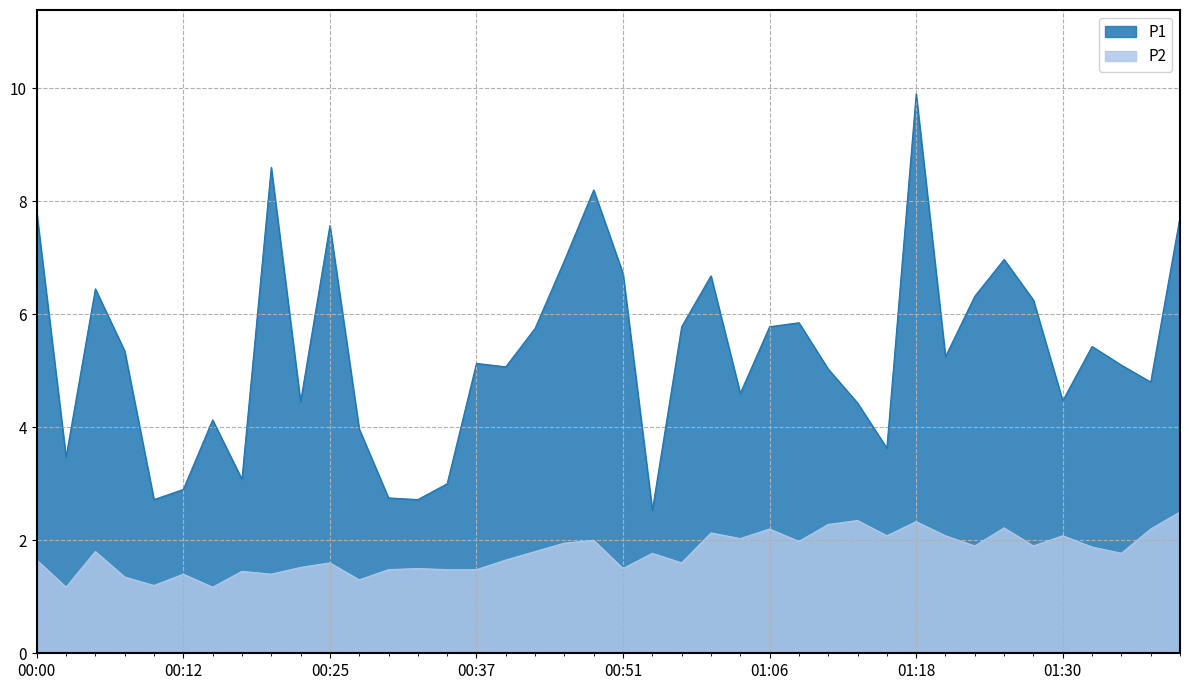

Which series has the largest total across all categories?

P1